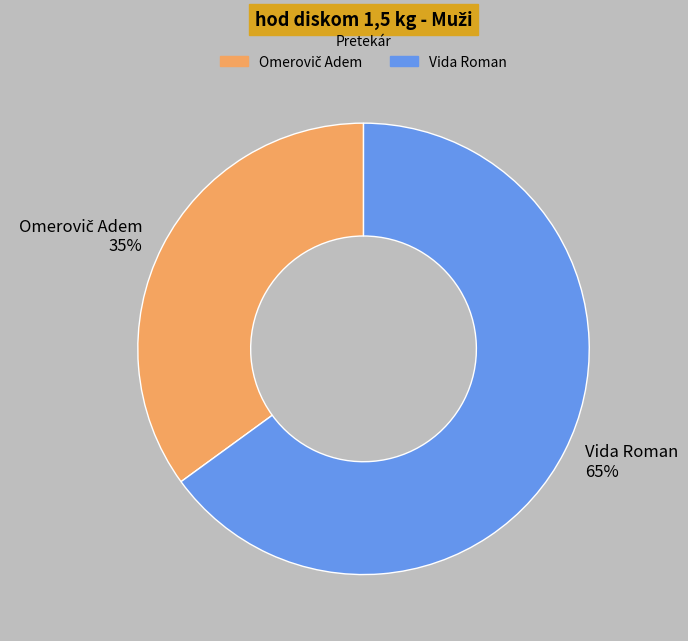

To the nearest percent, what portion does Vida Roman represent?

65%